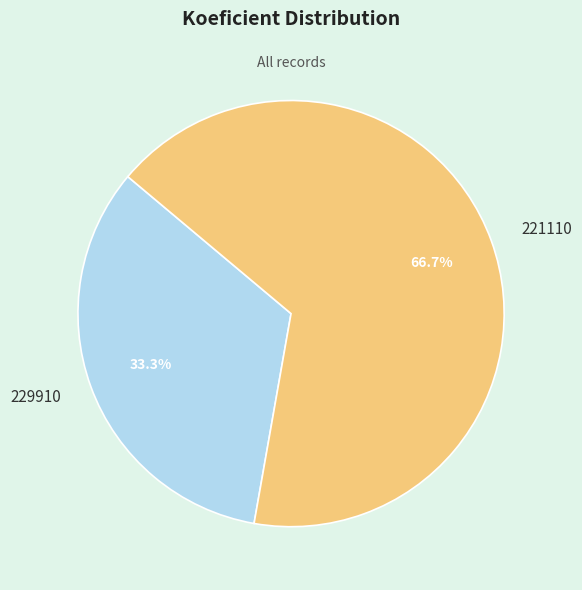

Rank the categories by value from lowest to highest.

229910, 221110